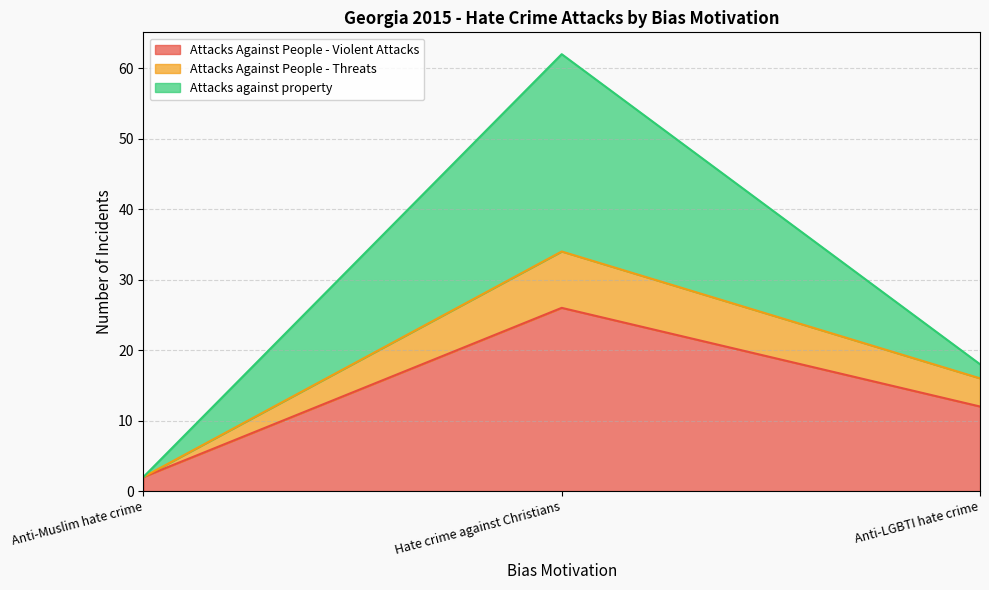

Reading left to right, what are the values for Attacks Against People - Violent Attacks?

Anti-Muslim hate crime=2	Hate crime against Christians=26	Anti-LGBTI hate crime=12